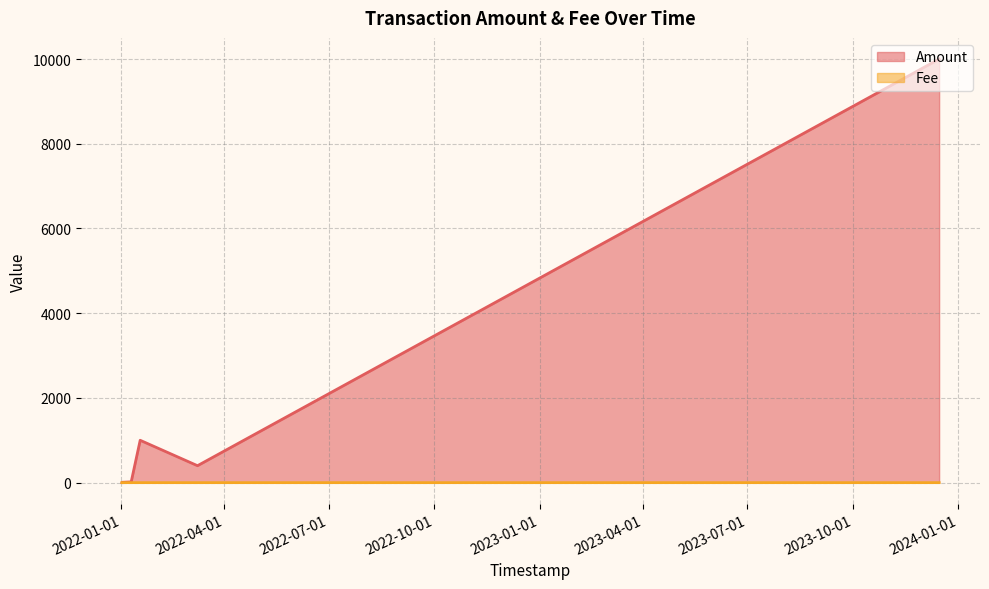

Rank the categories by Fee value from lowest to highest.

2022-03-08 13:37:56, 2022-01-17 14:19:36, 2022-01-09 18:12:24, 2022-01-01 16:07:34, 2022-01-01 15:39:02, 2023-12-15 03:55:00